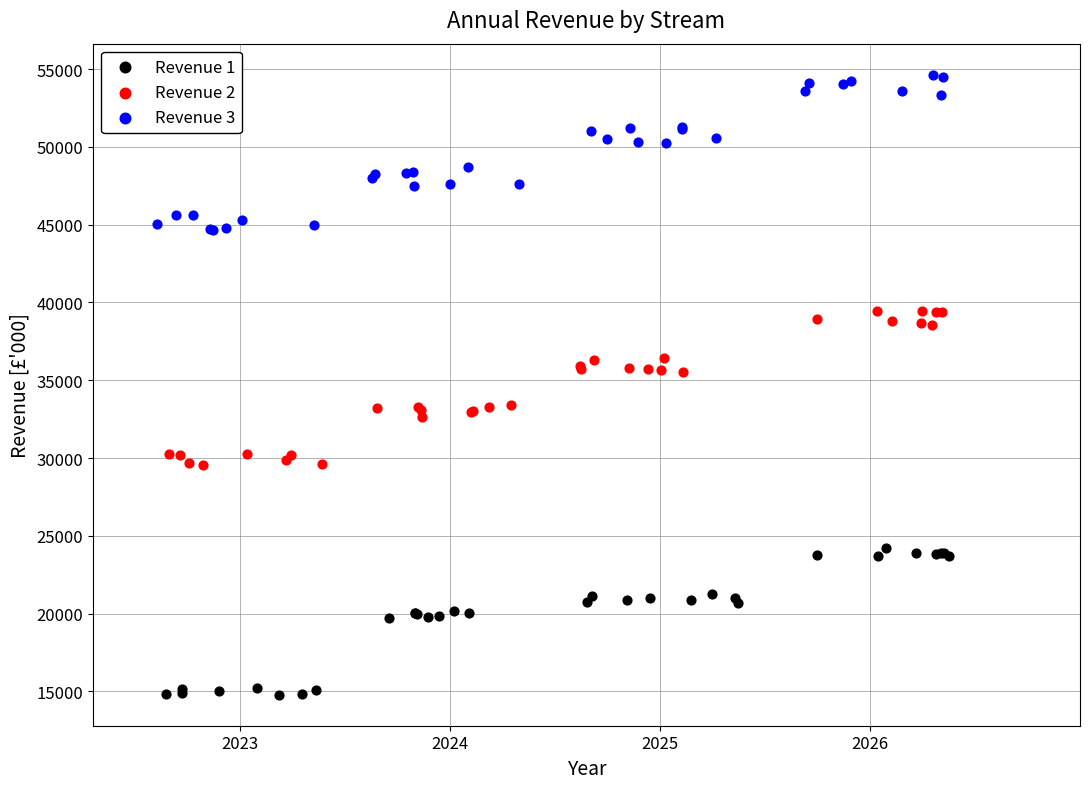

Which series contains the highest Y value?

Revenue 3